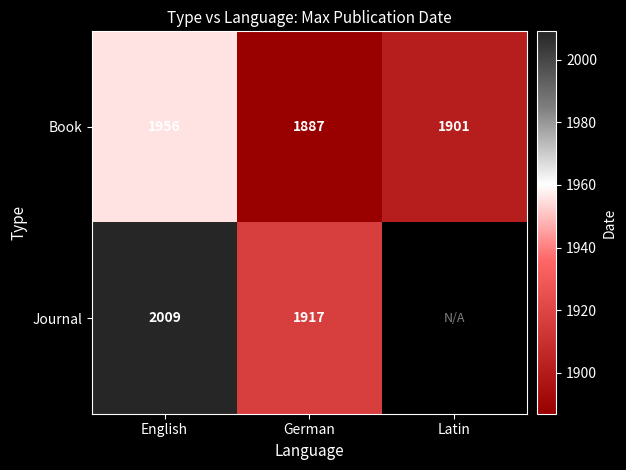

What is the difference between the maximum and minimum values in the Book series?

69